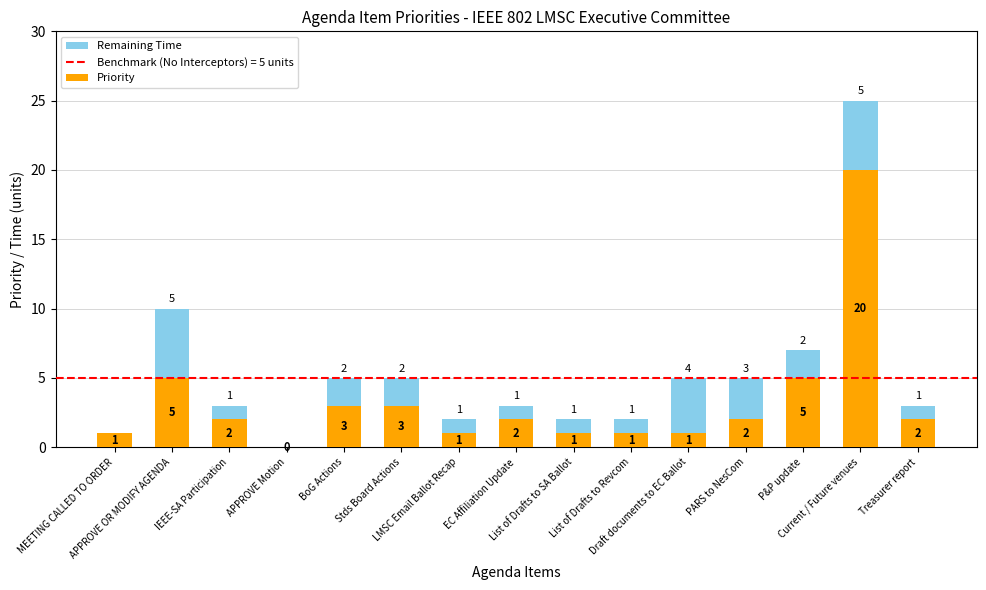

What is the sum of all Priority values?

49